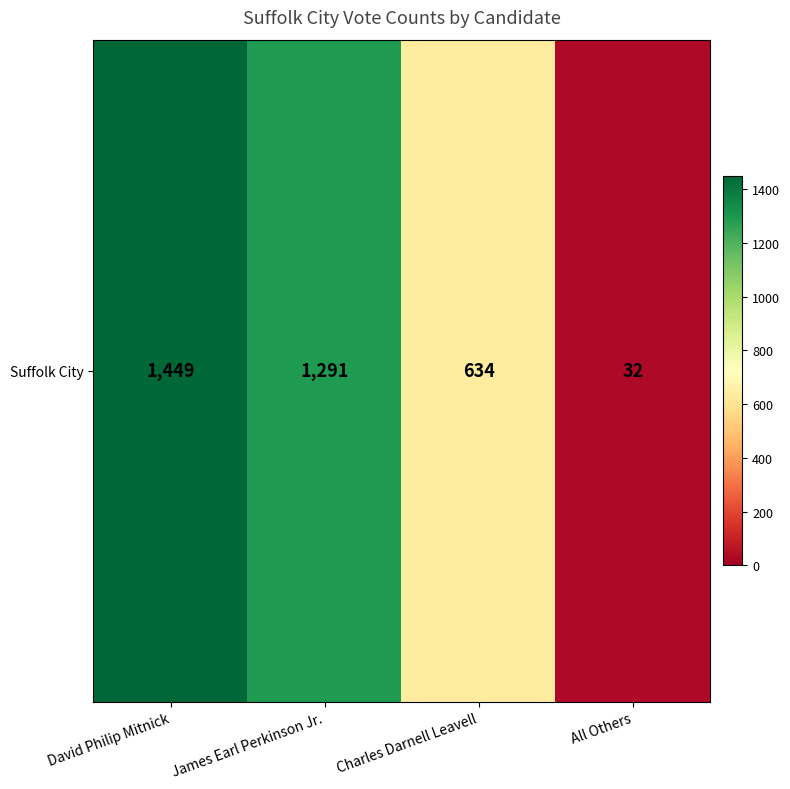

What is the approximate value at Charles Darnell Leavell?

634